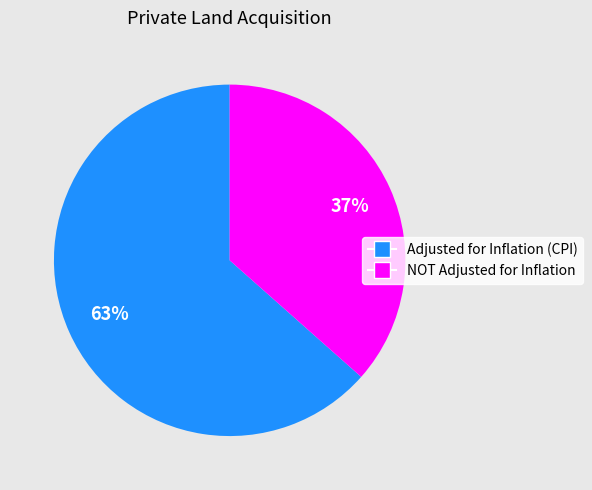

To the nearest percent, what is the average slice percentage?

50%